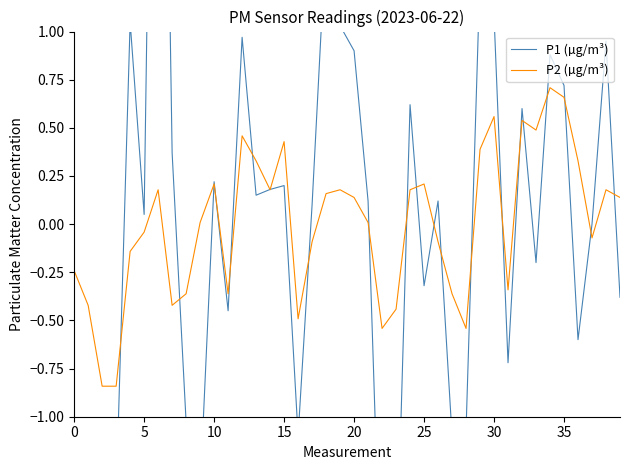

Read the P1 (µg/m³) value at 14.

0.2